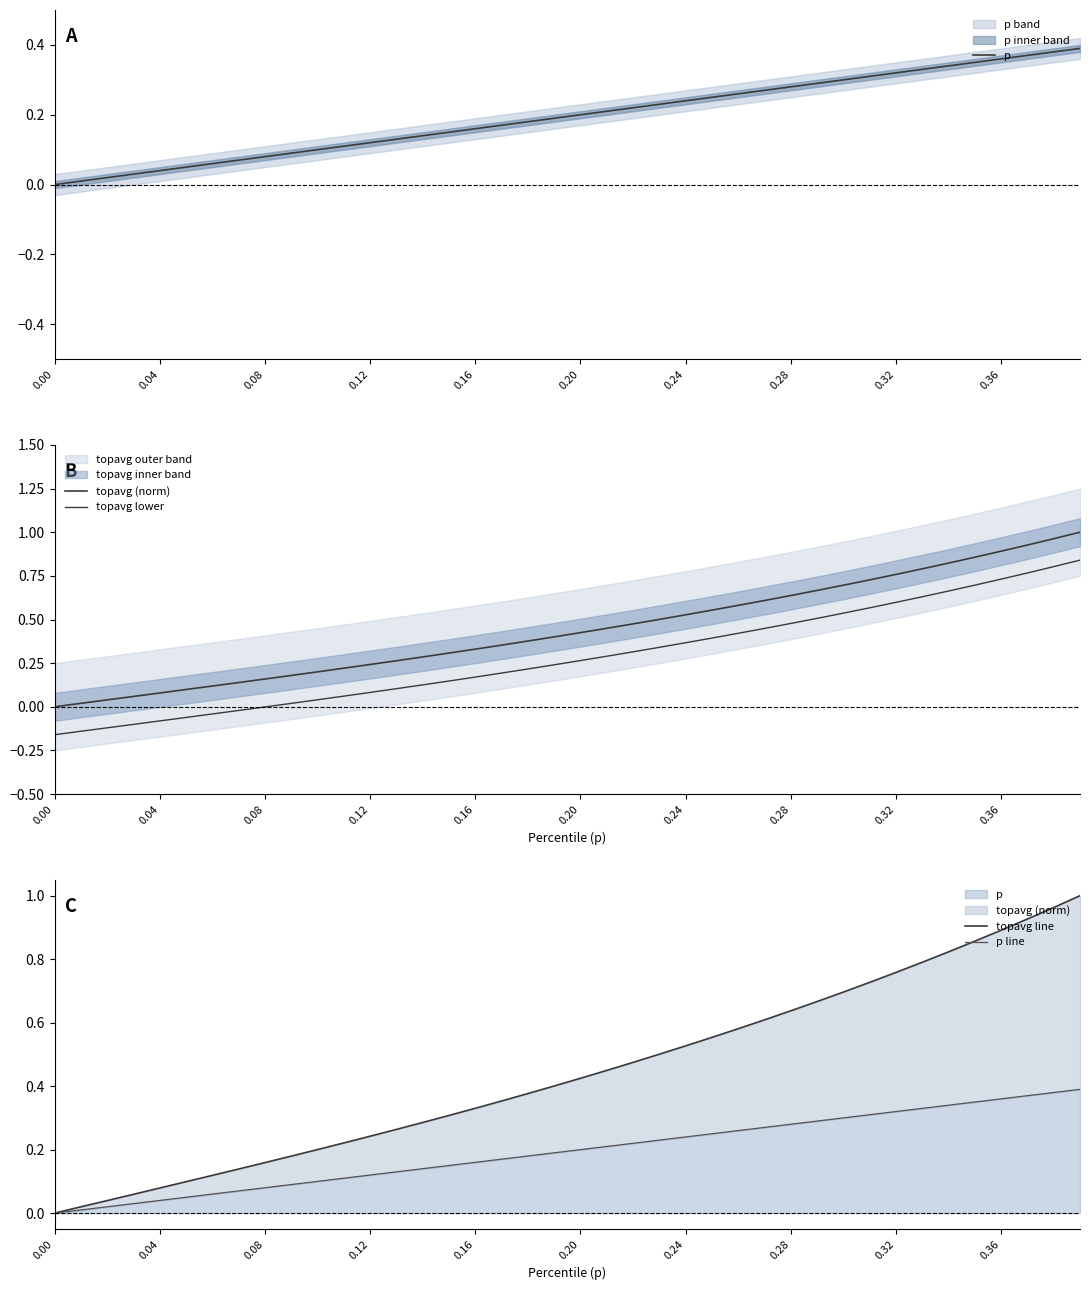

True or false: p line and p cross at least once.

False